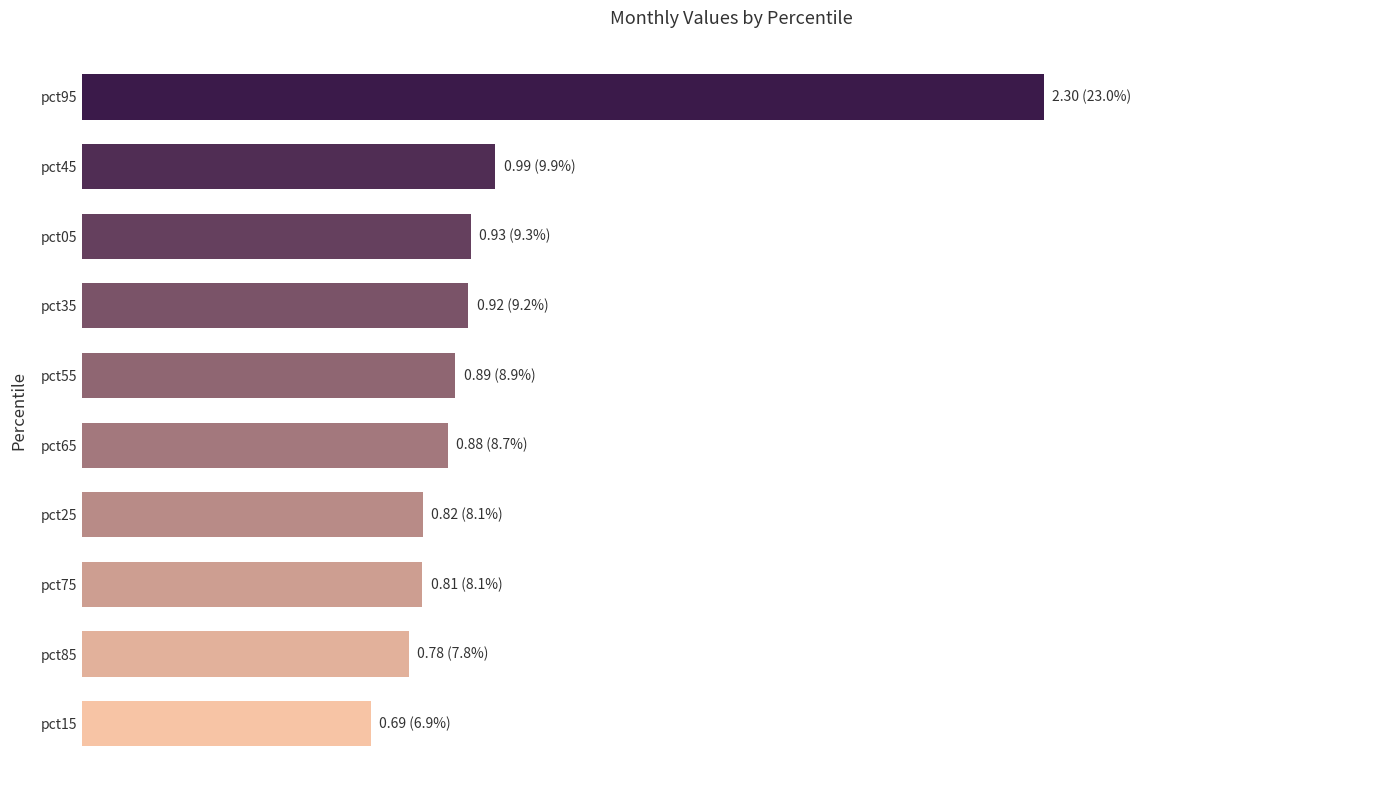

What is the sum of all values?

10.0